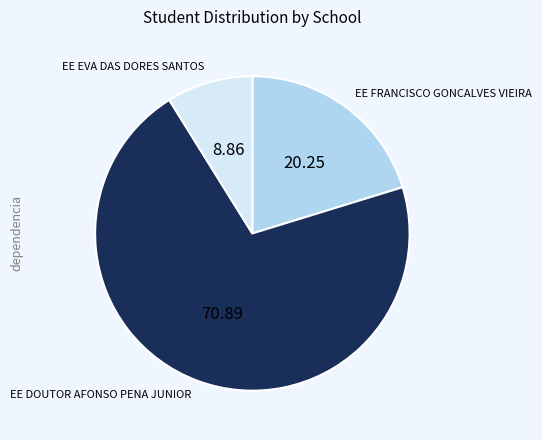

Which slice is the smallest?

EE EVA DAS DORES SANTOS